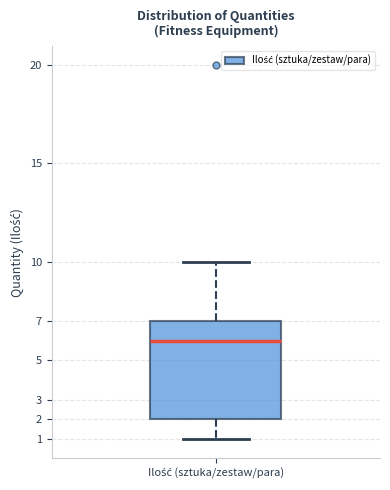

Where does the median line of the box for Ilość (sztuka/zestaw/para) sit on the y-axis? The values are not printed on the chart, so give them approximately, as read against the axis.

6